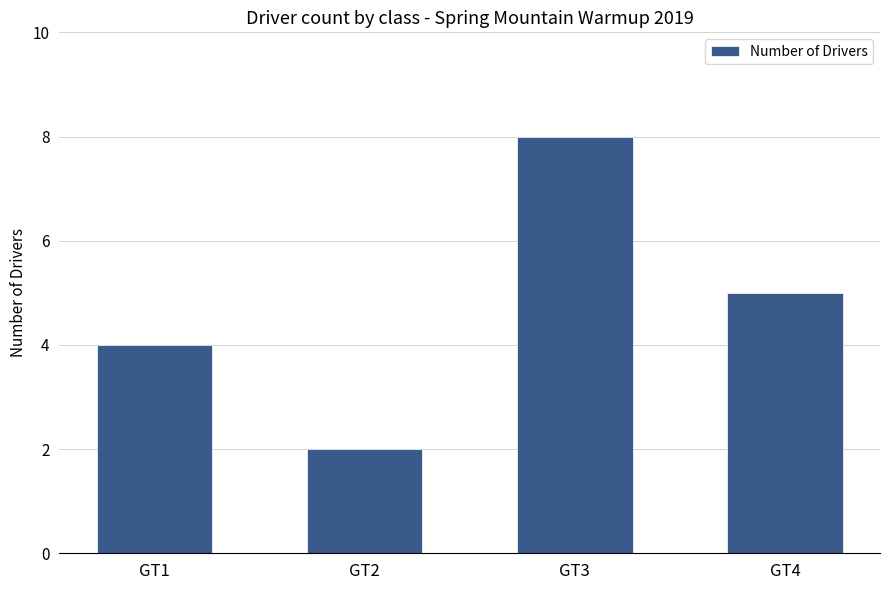

Where is the data nearest to the value 5?

GT4